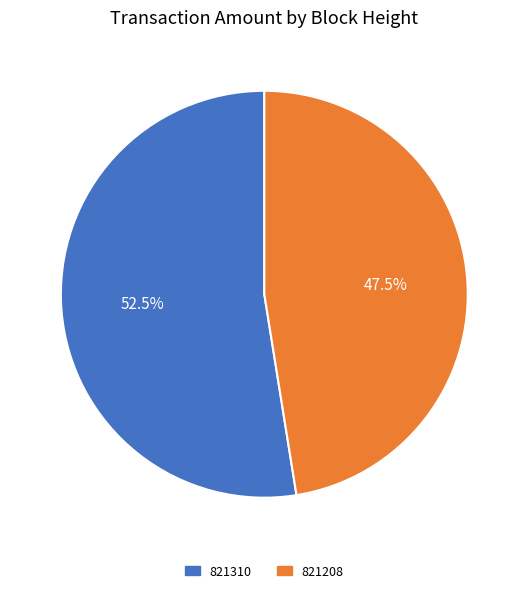

Is the sum of 821208 and 821310 greater than half?

Yes